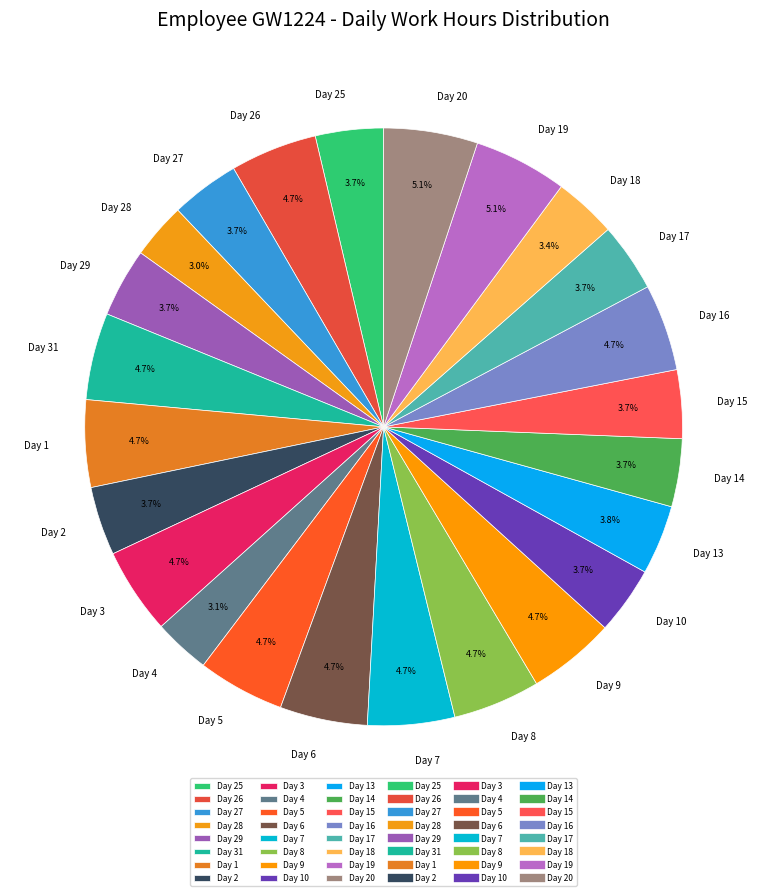

Do Day 19 and Day 4 together represent more than half of the pie?

No